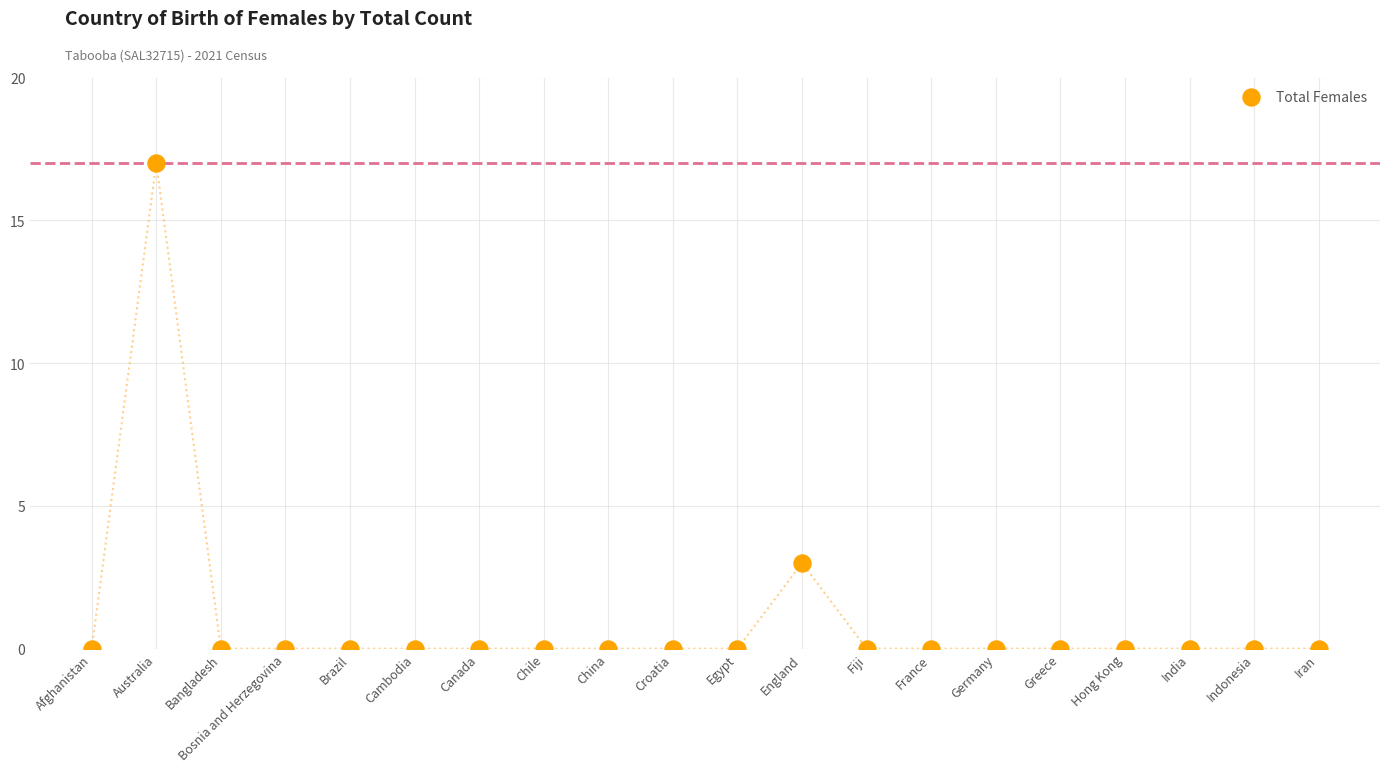

What is the range of Y values (max minus min)?

17